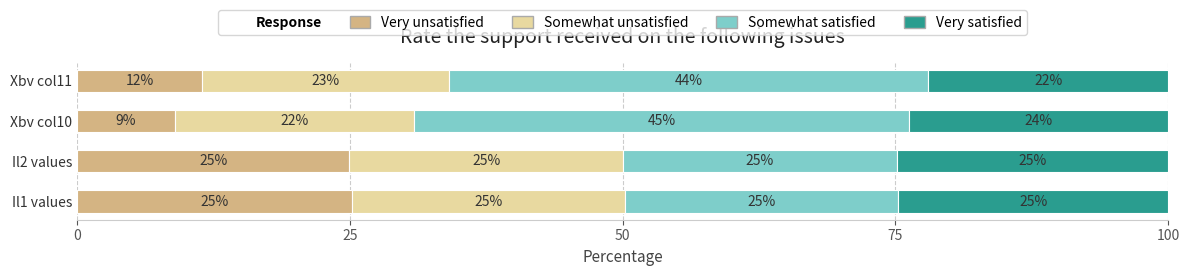

What is the total value across all series at Il1 values?

100.0